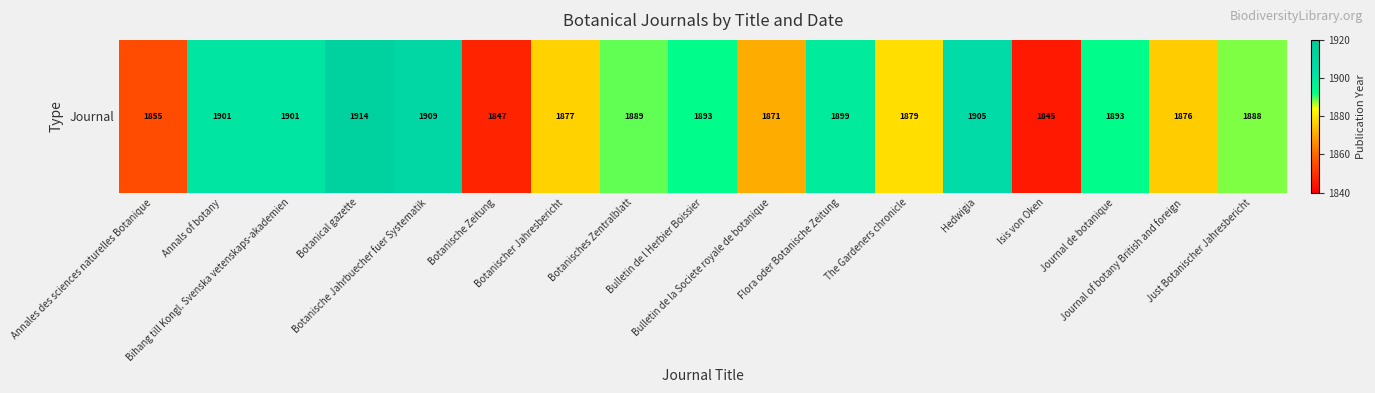

How many values are below 1889?

8